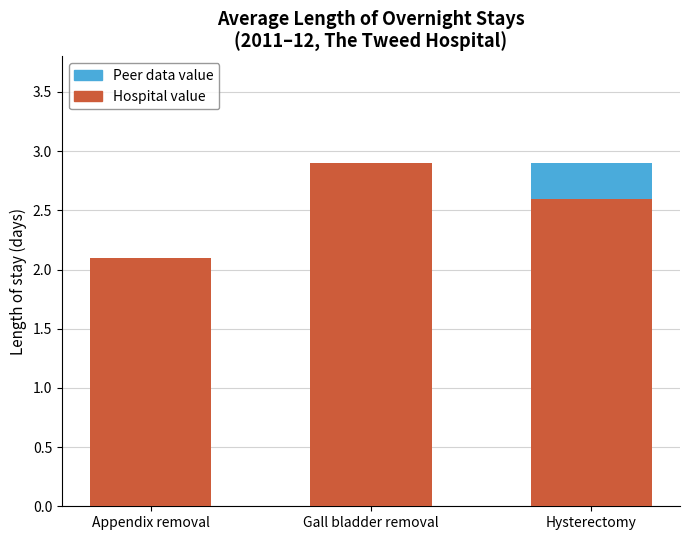

Reading left to right, transcribe the values for Hospital value.

Appendix removal=2.1	Gall bladder removal=2.9	Hysterectomy=2.6